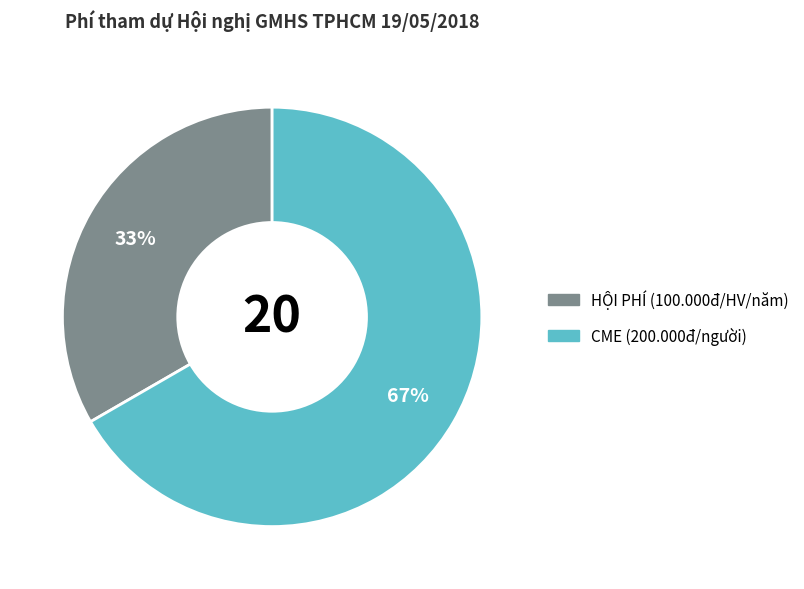

Combined, do HỘI PHÍ (100.000đ/HV/năm) and CME (200.000đ/người) account for over 50%?

Yes